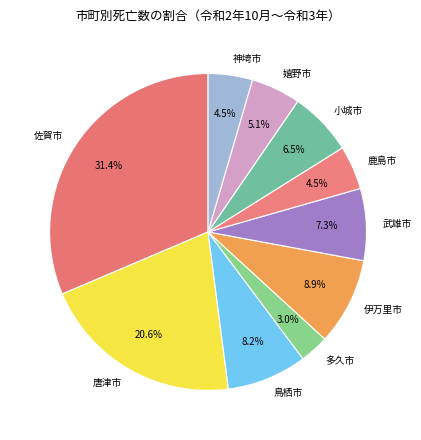

Count the number of slices in the pie.

10